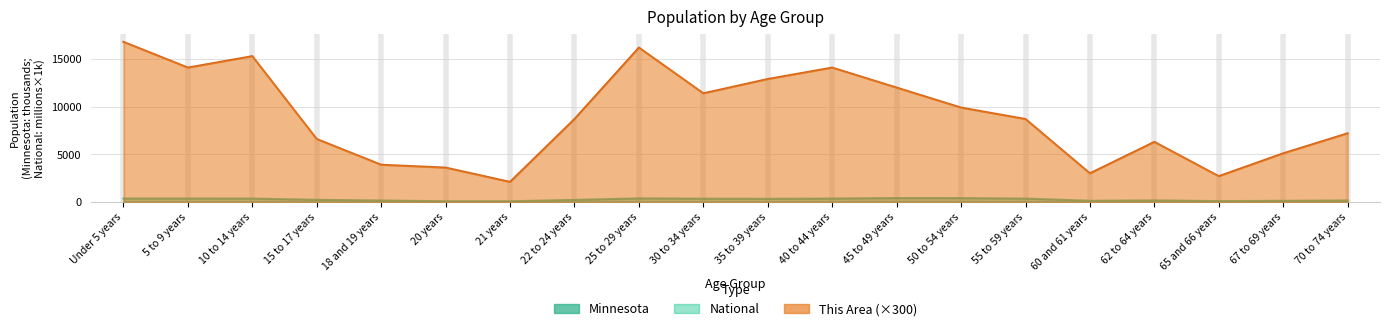

What is the maximum value for National?

22.7